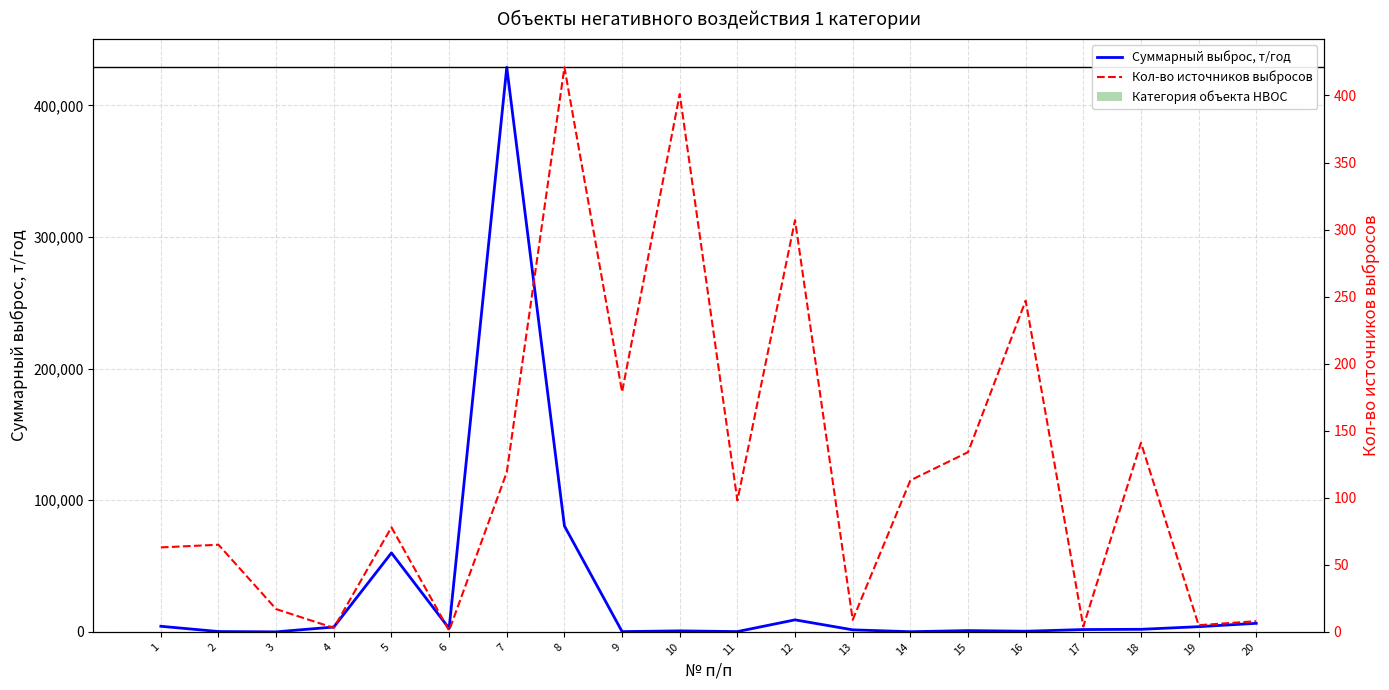

What is the spread (max minus min) of values at 12?

9153.4